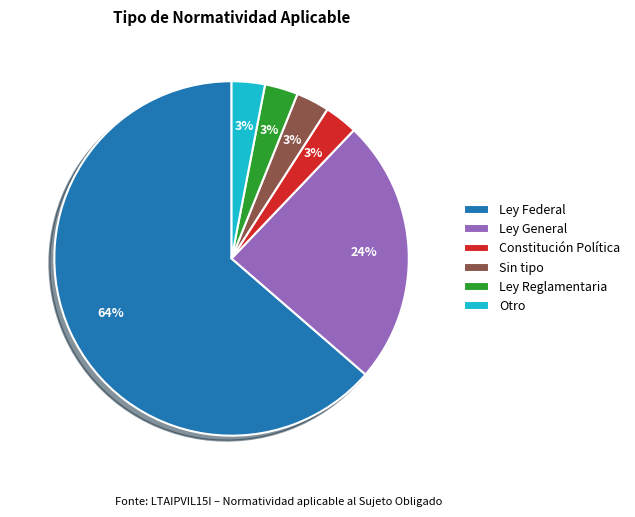

How many slices are in this pie chart?

6